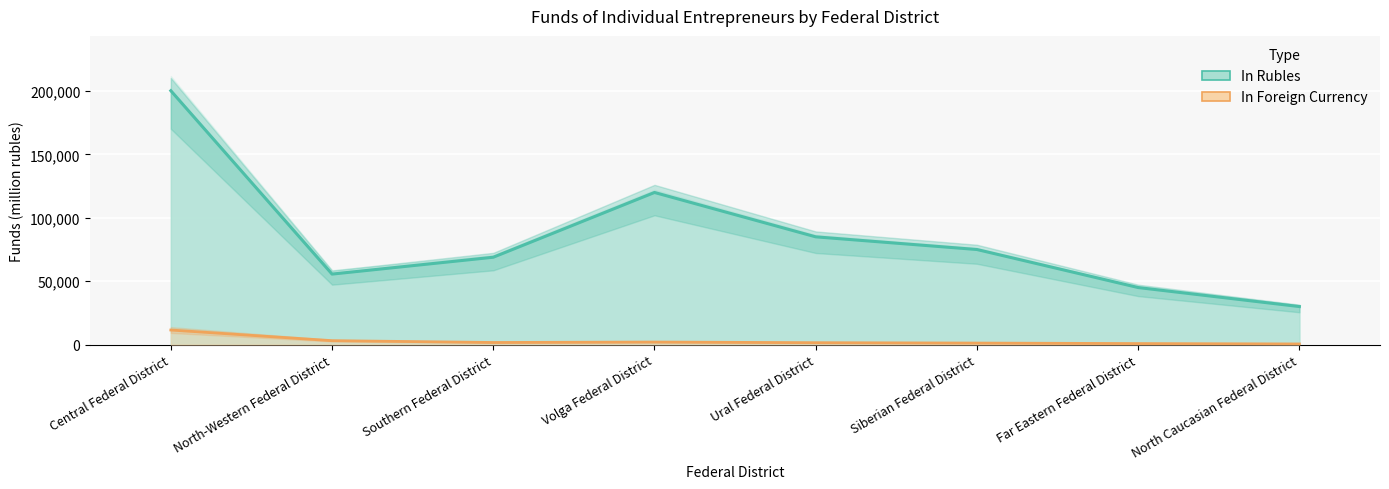

What is the highest value of the In Rubles series?

200269